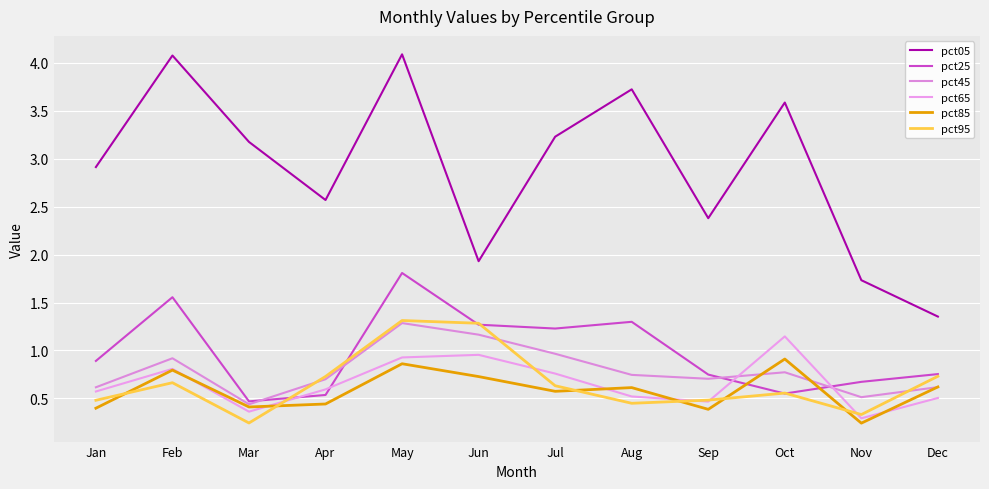

Count the number of categories in the chart.

12